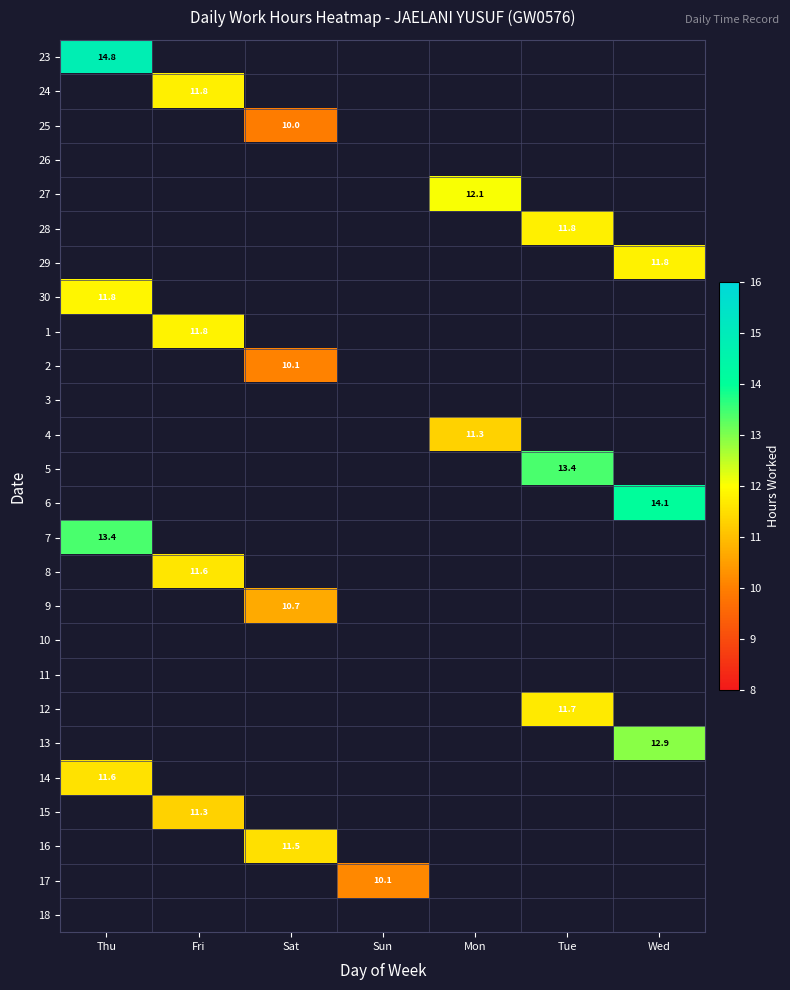

What is the smallest value displayed?

10.0